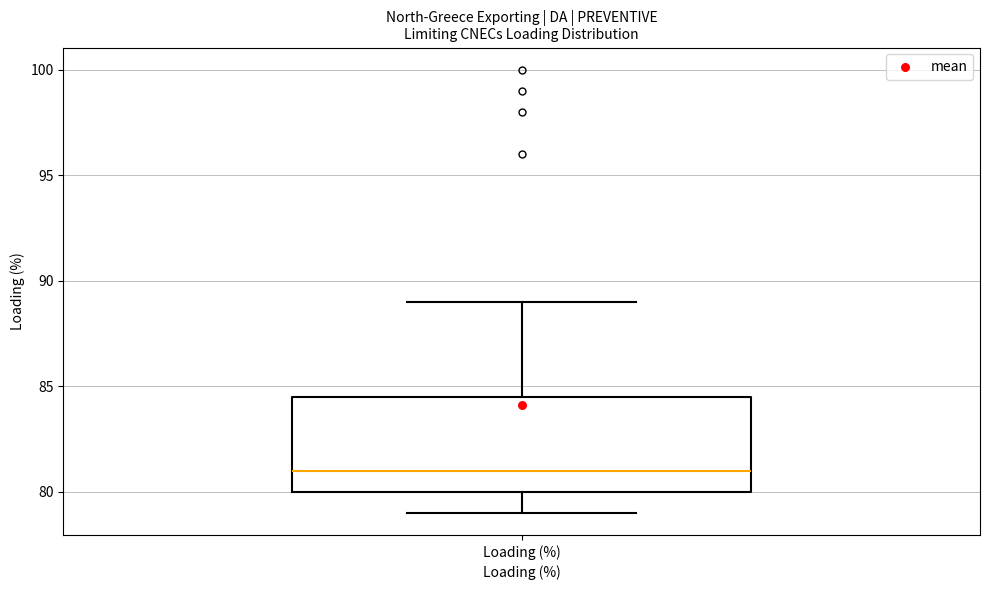

Where is the upper edge of the box for Loading (%) on the y-axis? The values are not printed on the chart, so give them approximately, as read against the axis.

84.5